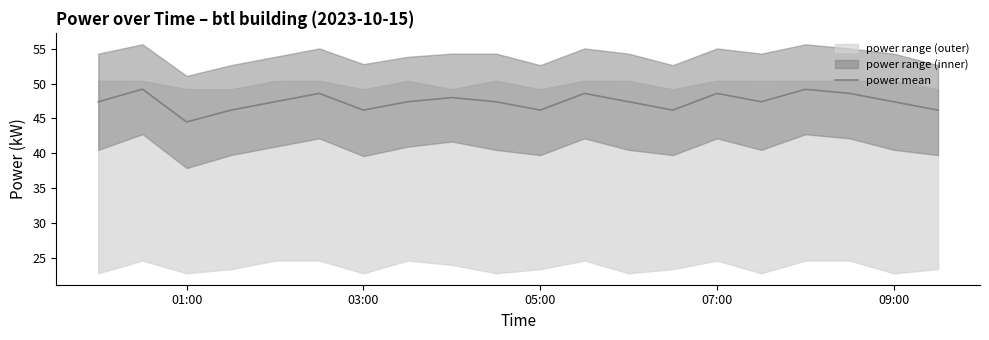

What is the minimum value for power mean?

44.5